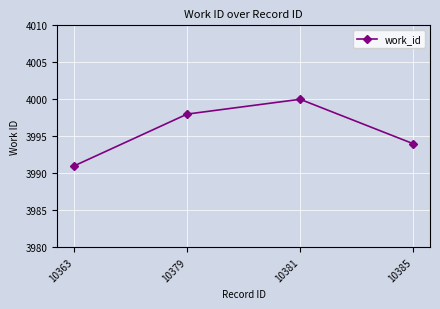

What is the ratio of the value at 10379 to the value at 10363?

1.0